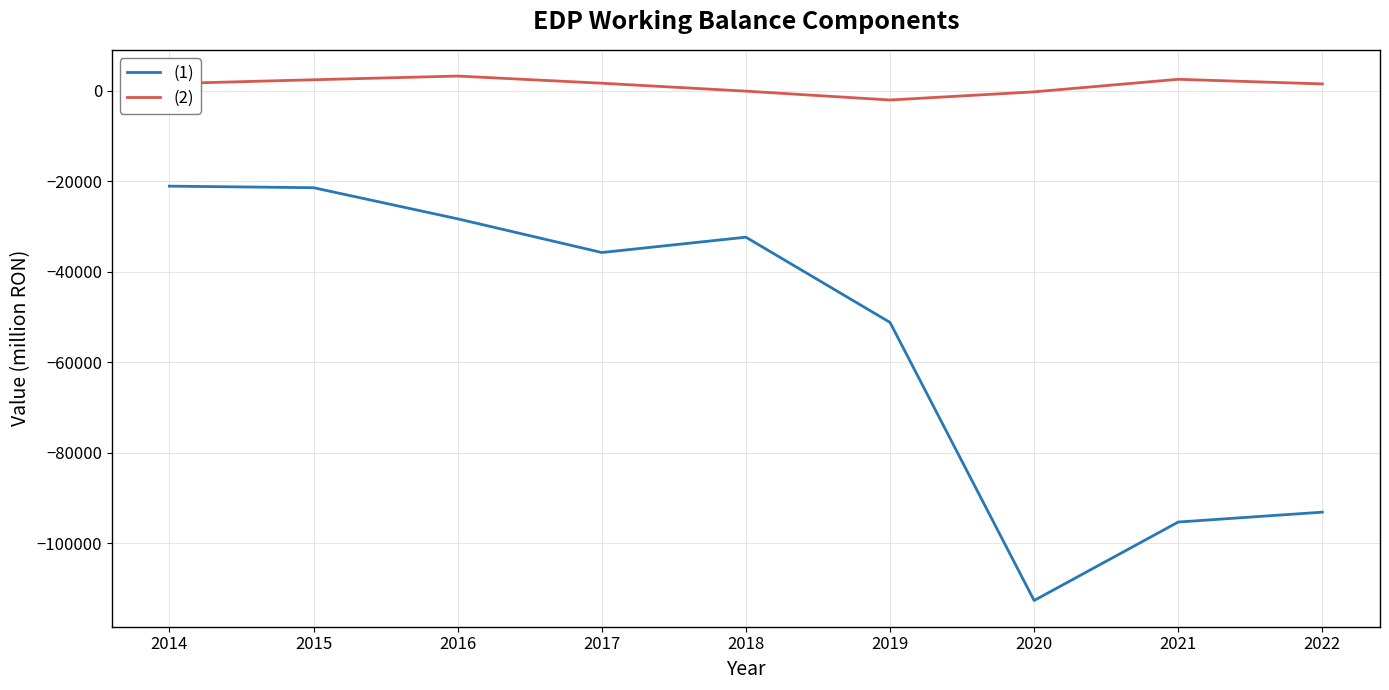

What is the maximum value shown in the chart?

3233.4